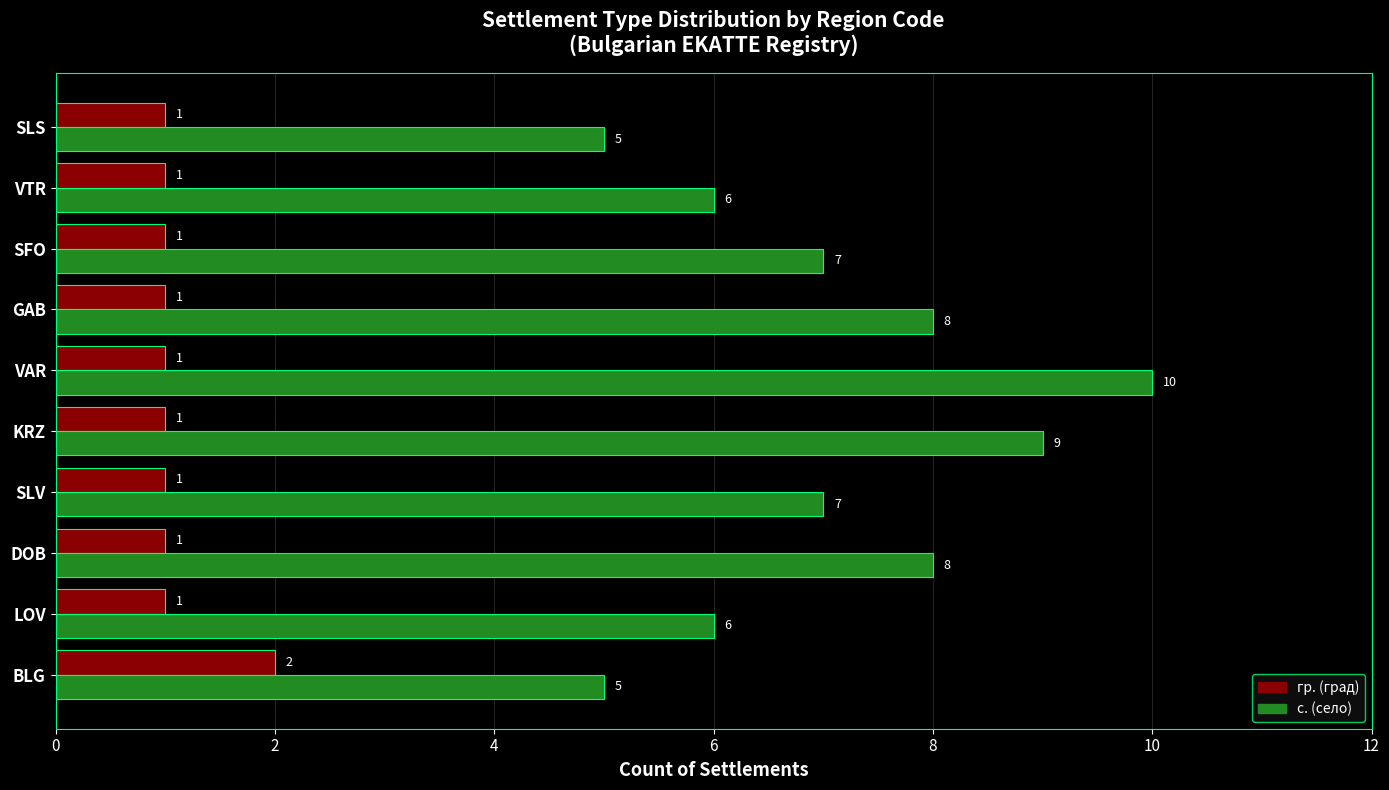

Which label corresponds to the largest value in the chart?

VAR